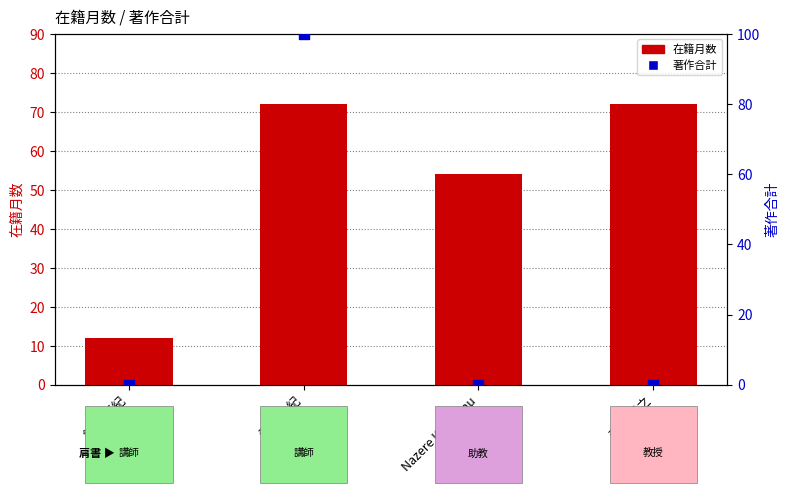

Which series contains the lowest Y value?

著作合計(欧文)